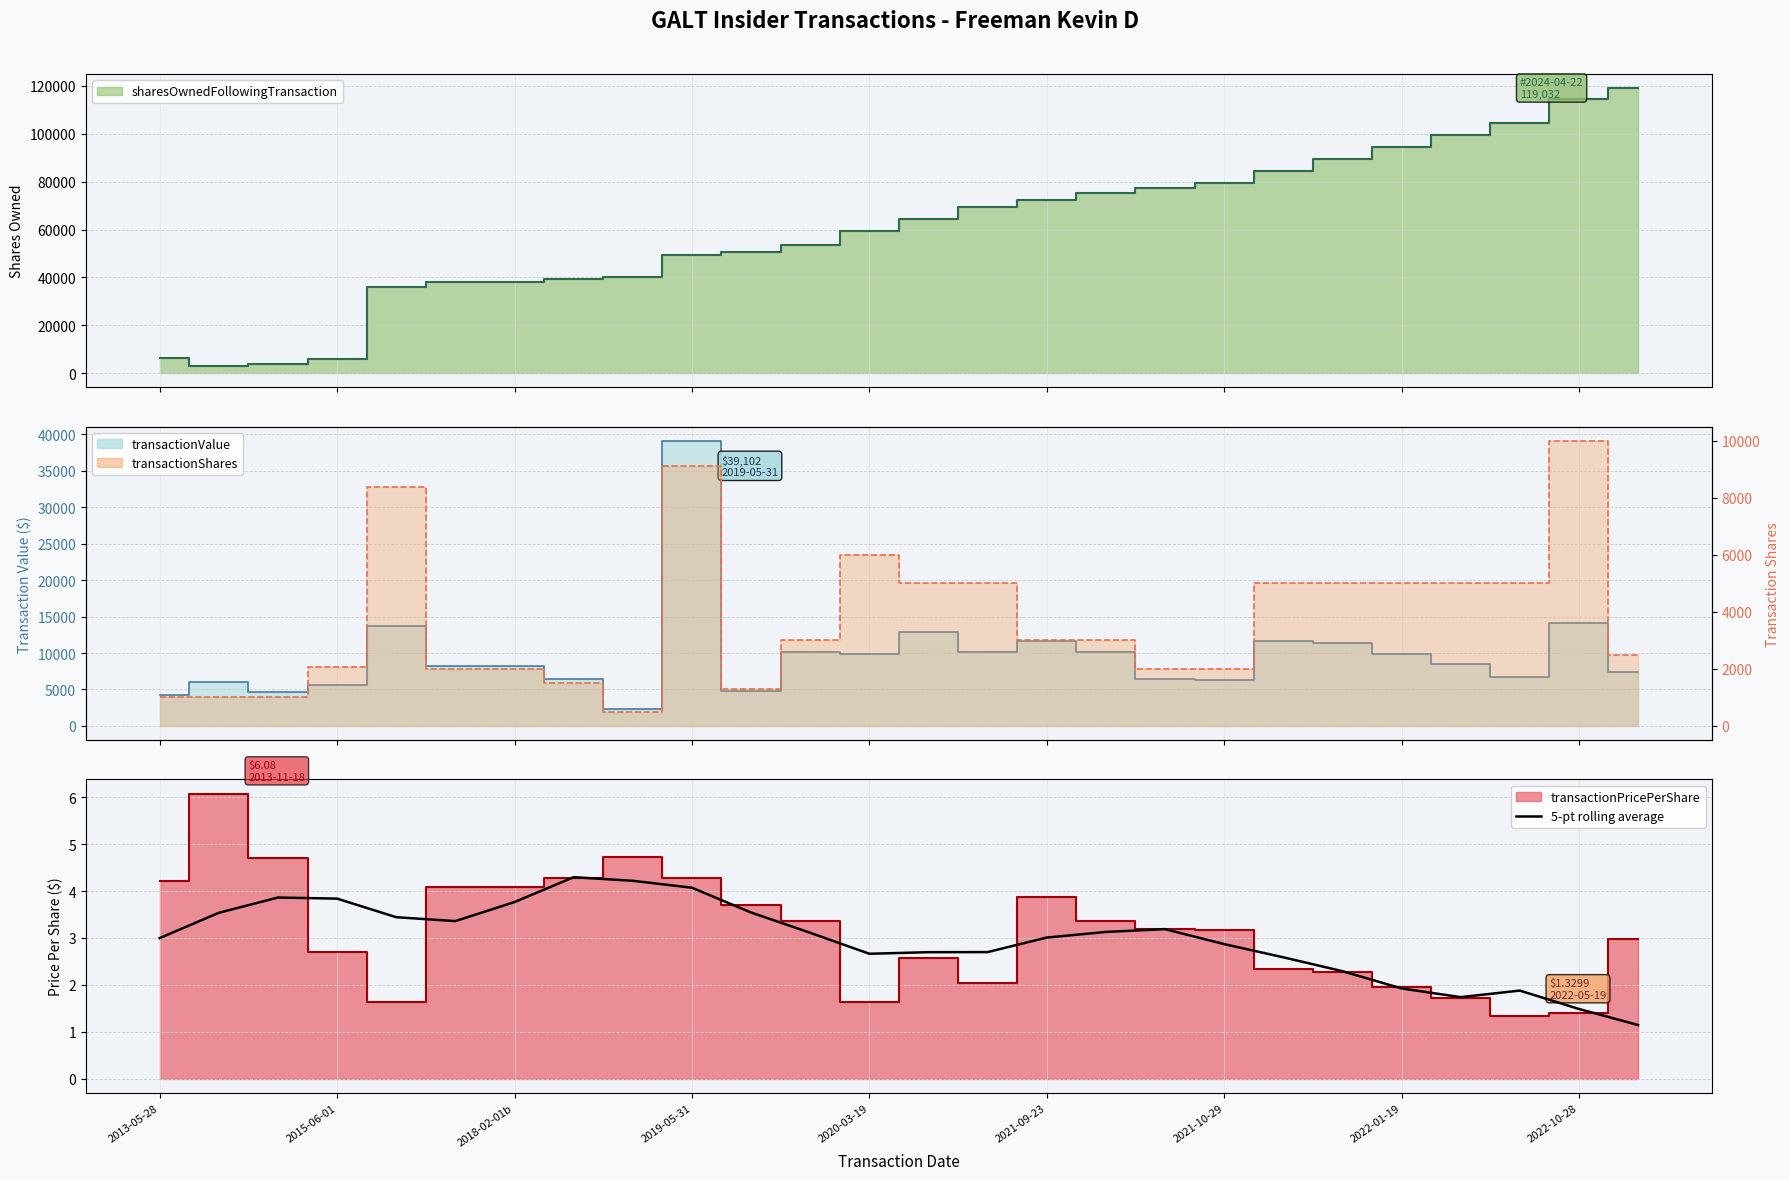

What is the change in value from 2021-10-29 to 19?

-1.2